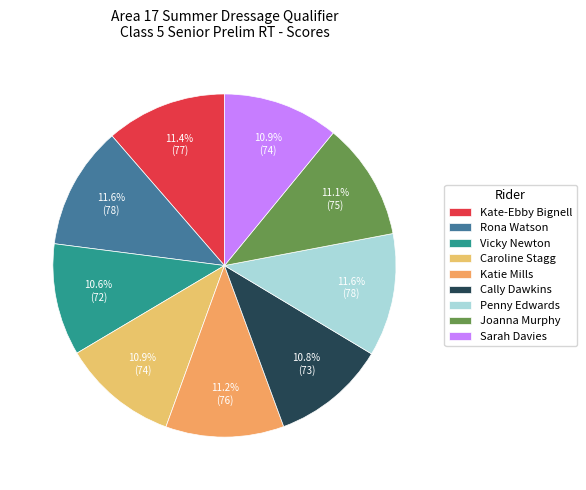

What percentage is NOT represented by Penny Edwards?

88.4%